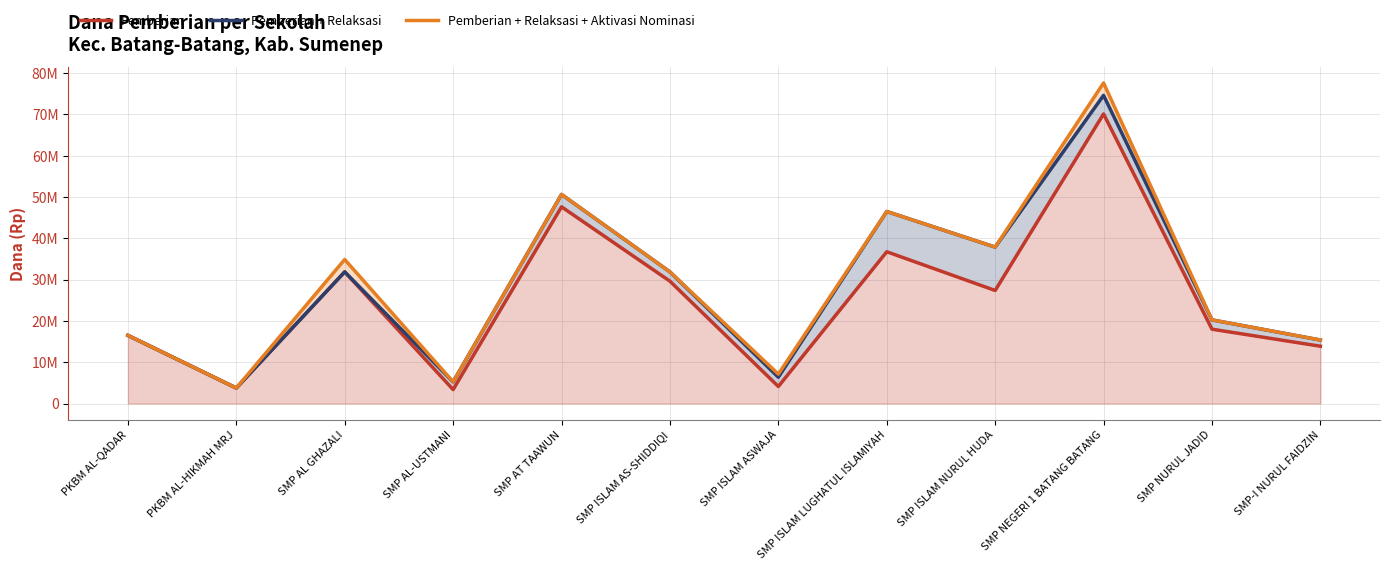

At which label does Pemberian + Relaksasi first exceed 31875000?

SMP AT TAAWUN